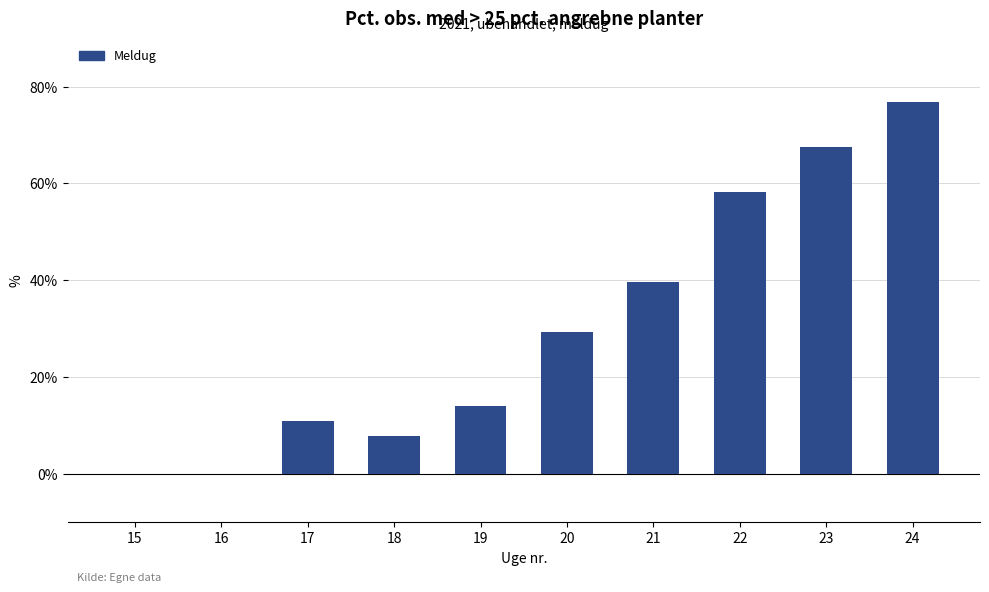

Reading right to left, extract all data points from this chart.

24=76.7	23=67.6	22=58.1	21=39.5	20=29.3	19=14.0	18=7.7	17=10.8	16=0.0	15=0.0